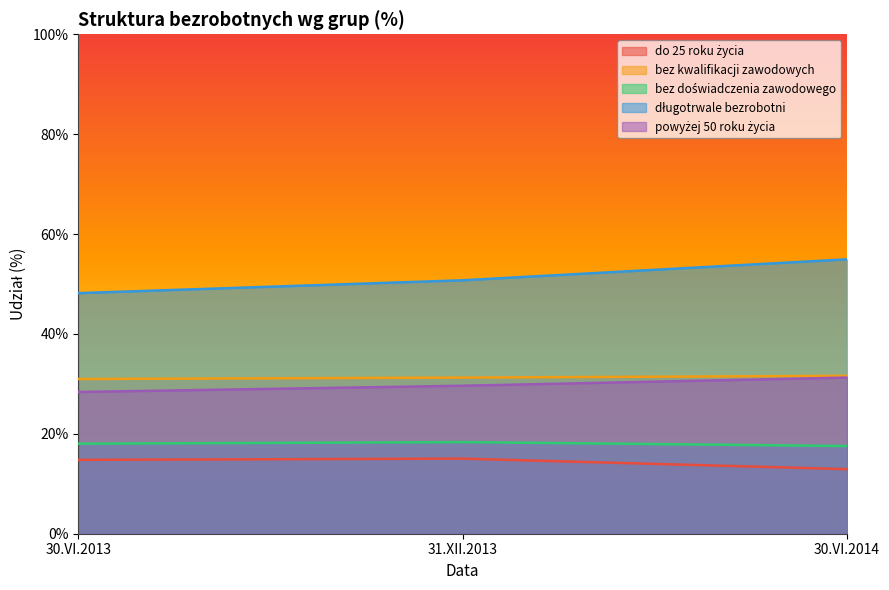

The value of długotrwale bezrobotni at 30.VI.2013 is 48.2. True or false?

True